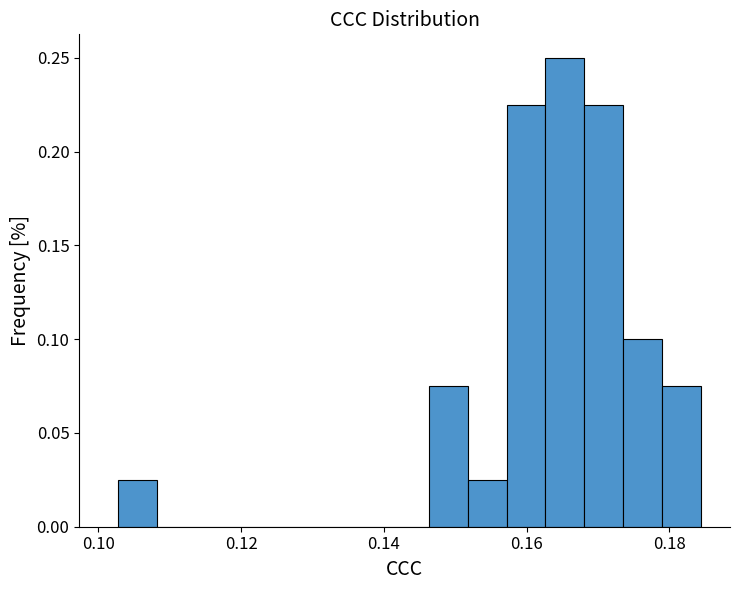

Read against the x-axis, roughly where is the centre of the tallest bar?

0.166